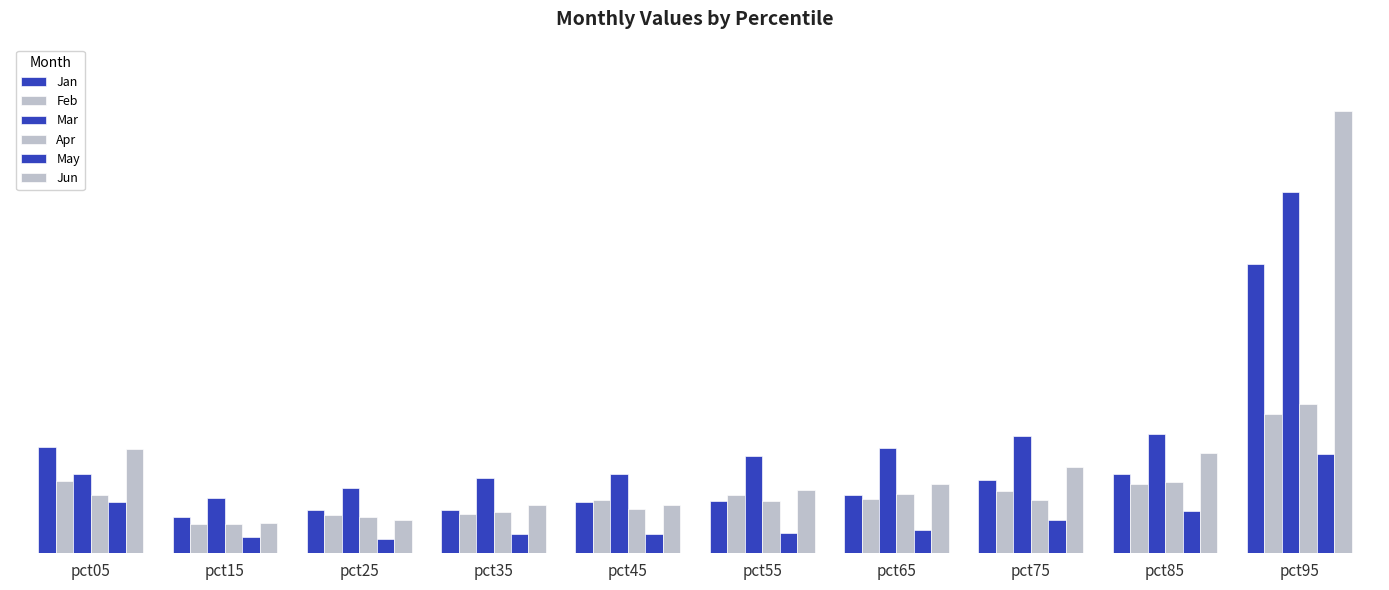

The May series shows 0.0 at pct15. True or false?

False